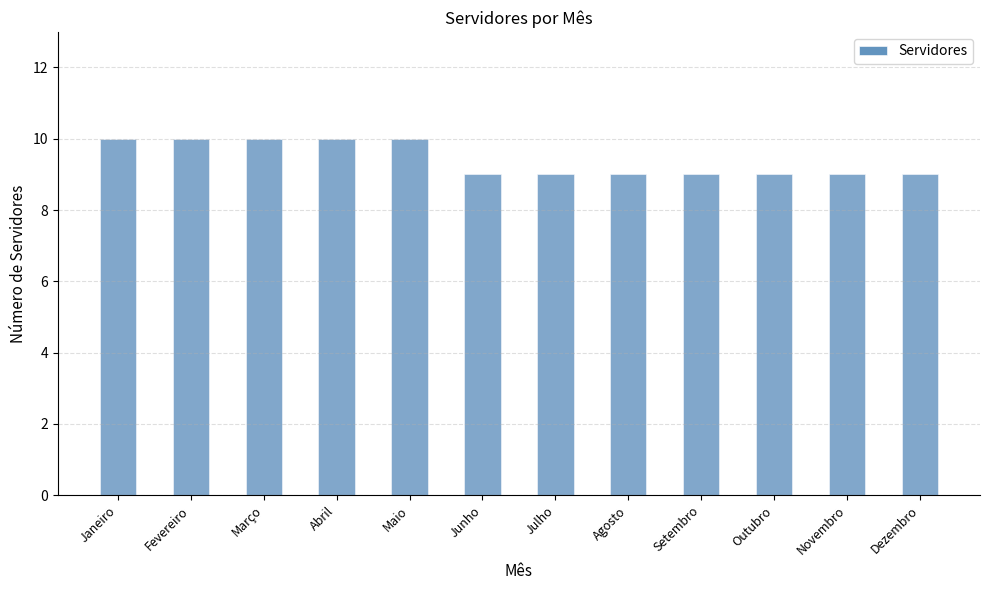

Read the value at Dezembro.

9